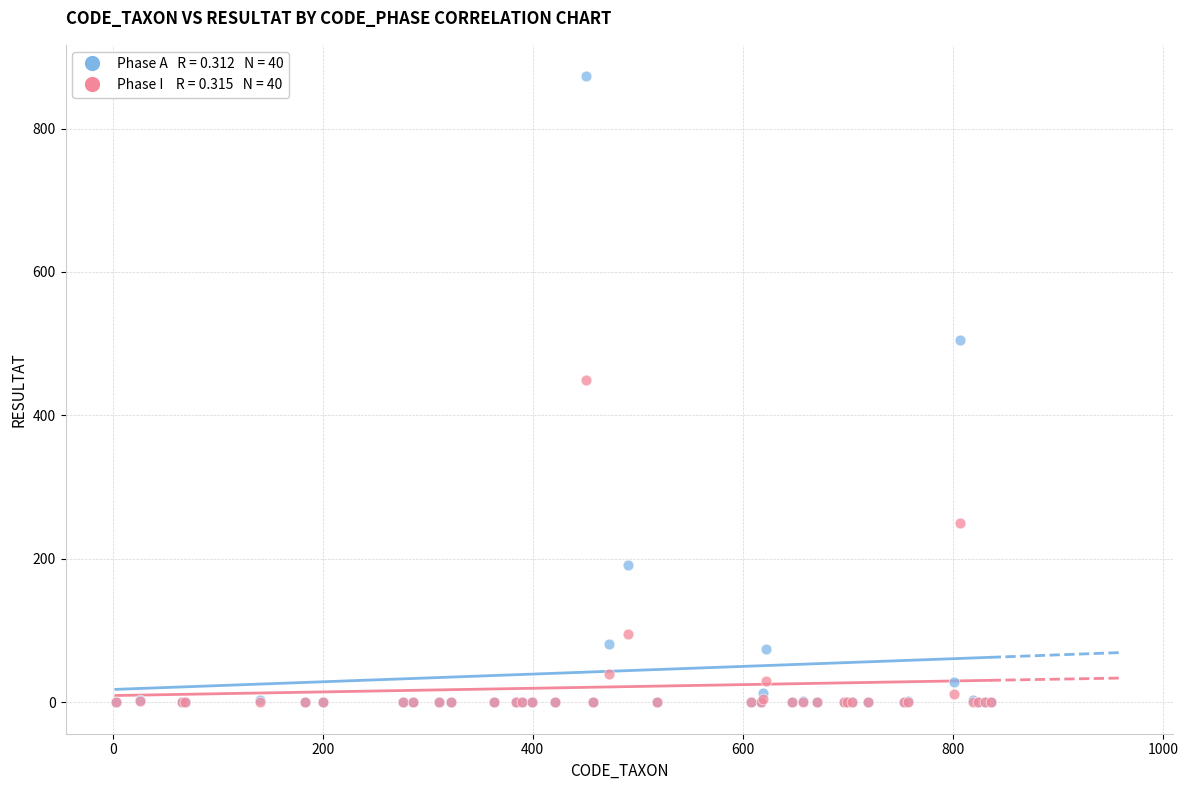

Across all series, what Y value is closest to 436?

450